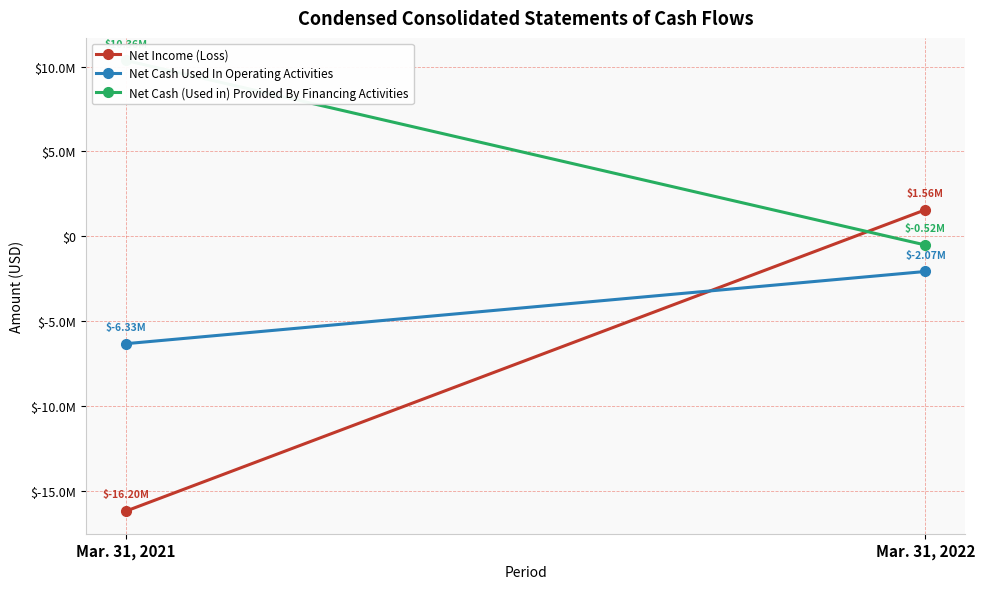

Rank the series by their maximum value, from highest to lowest.

Net Cash (Used in) Provided By Financing Activities, Net Income (Loss), Net Cash Used In Operating Activities